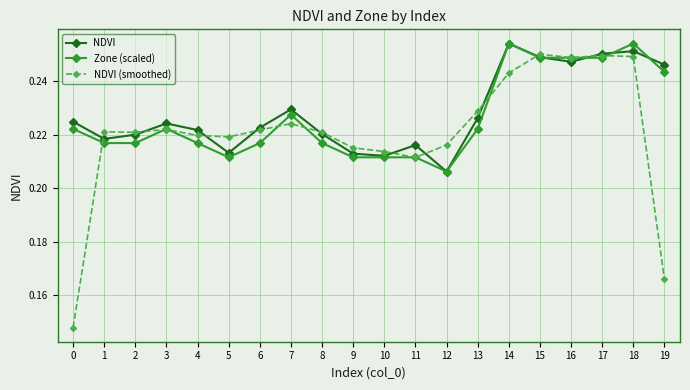

Count the number of data series in this chart.

3